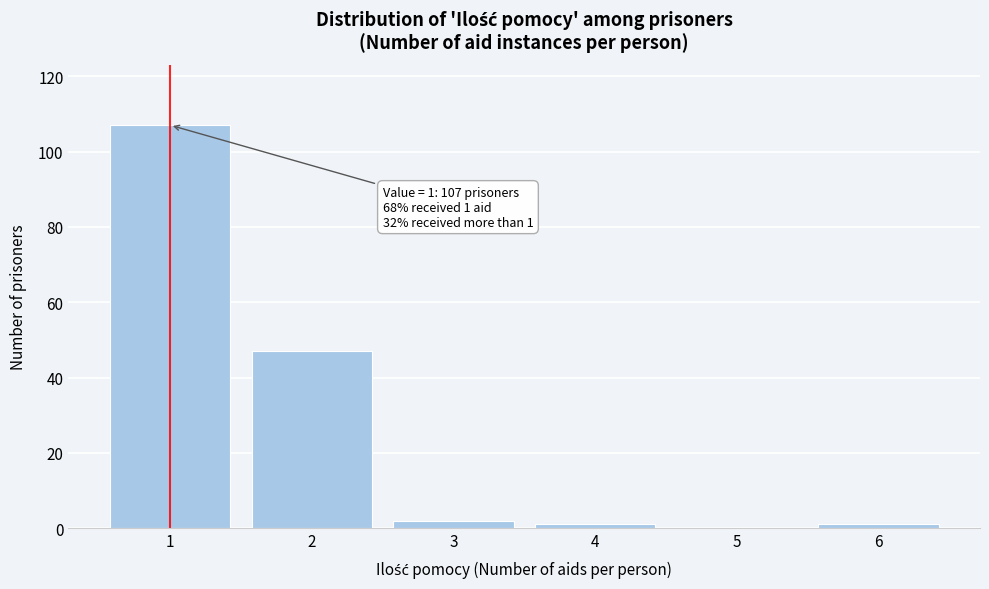

Reading left to right, what are all the values shown in this chart?

1=107	2=47	3=2	4=1	5=0	6=1